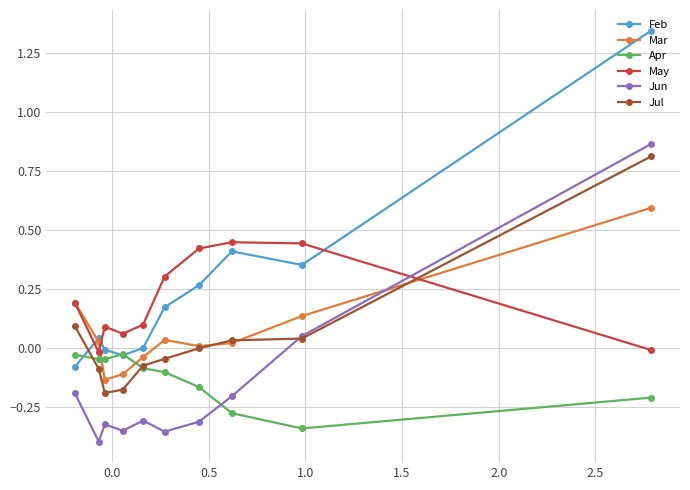

How many values in May are below zero?

2